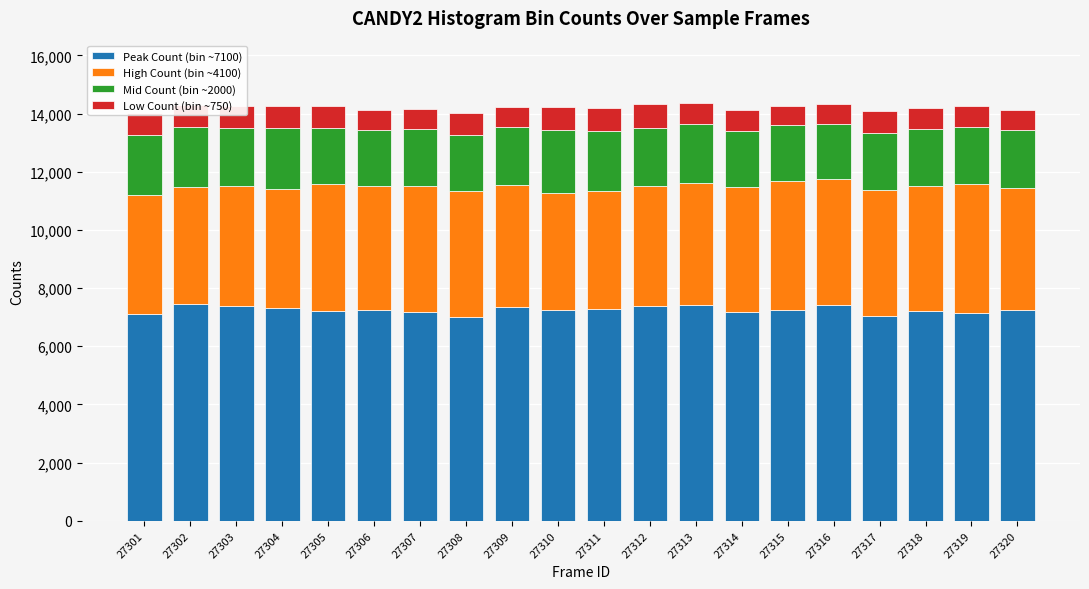

The value of Peak Count (bin ~7100) at 27313 is 10188. True or false?

False